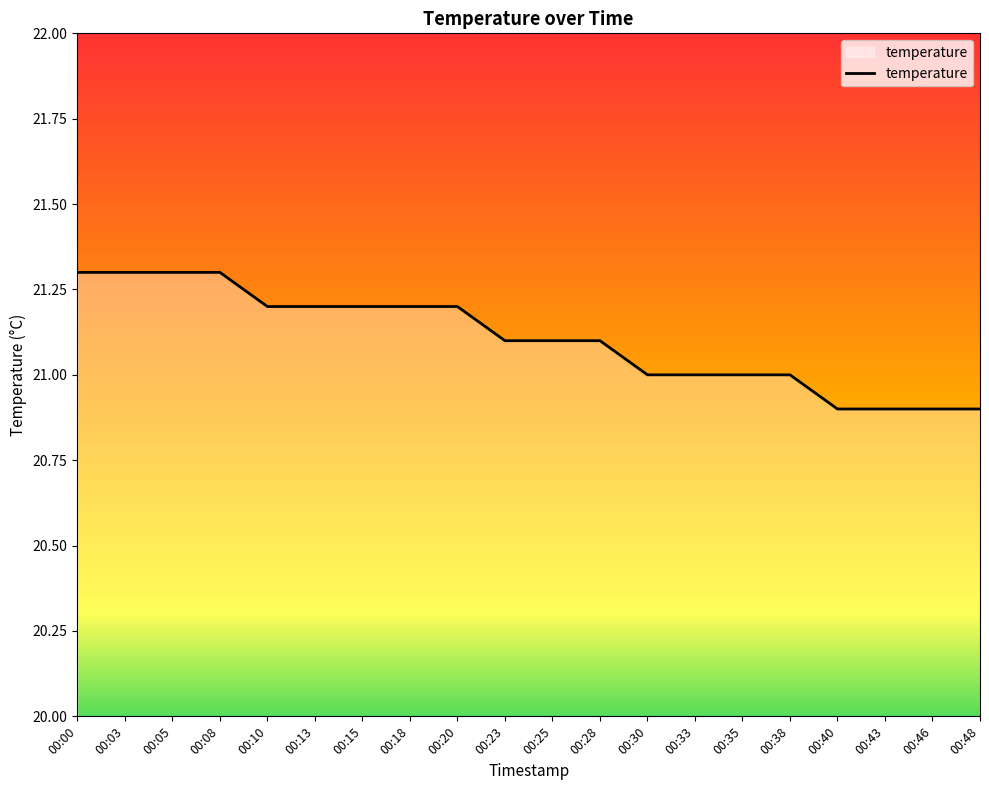

The value at 00:20 is 29.3. True or false?

False